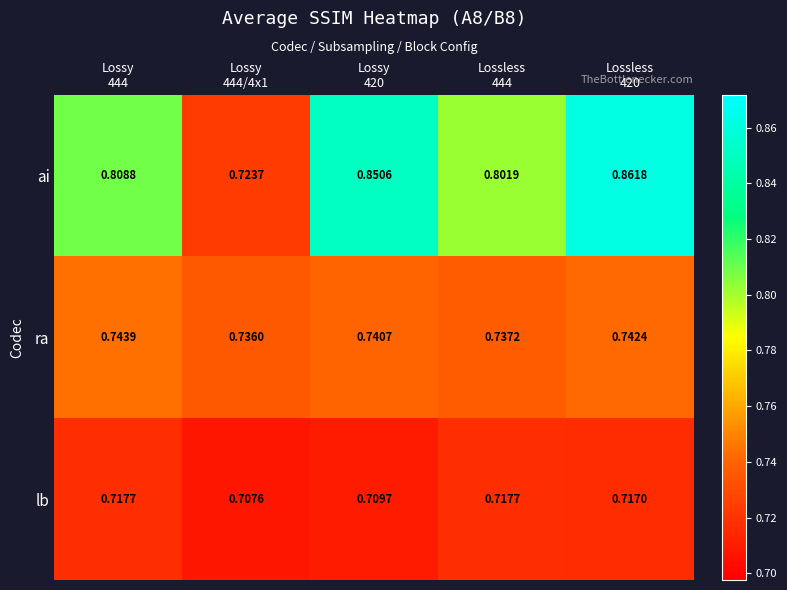

Rank the series by their maximum value, from highest to lowest.

ai, ra, lb